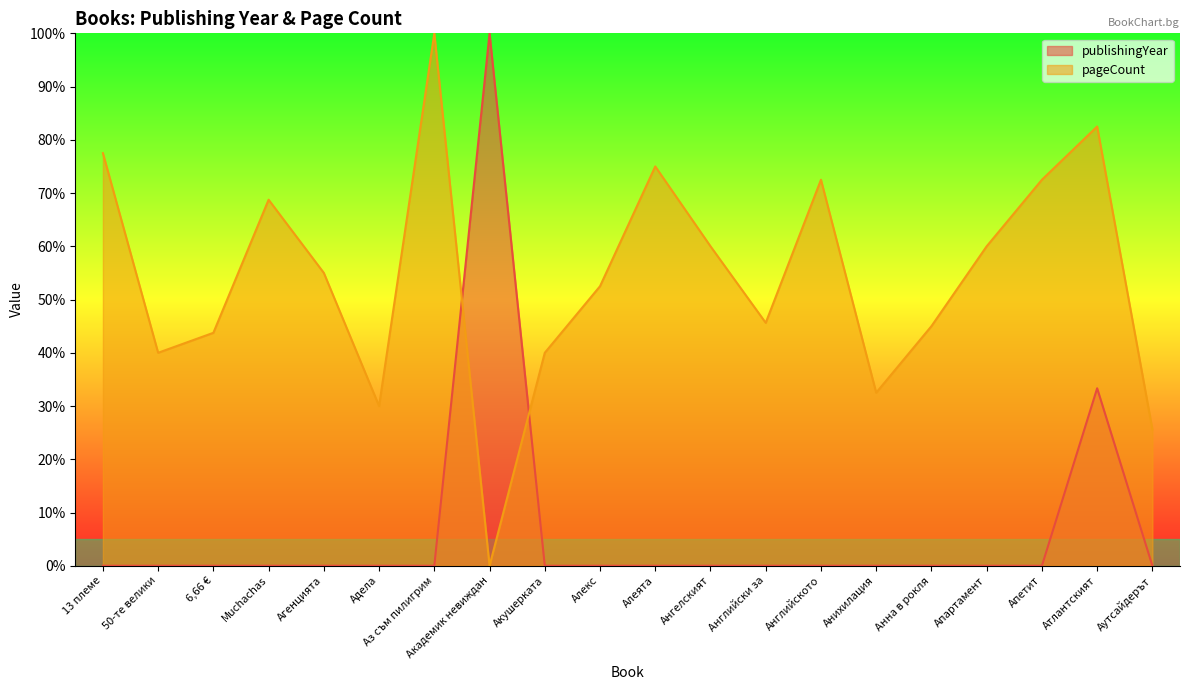

What is the average value of the publishingYear series?

6.7